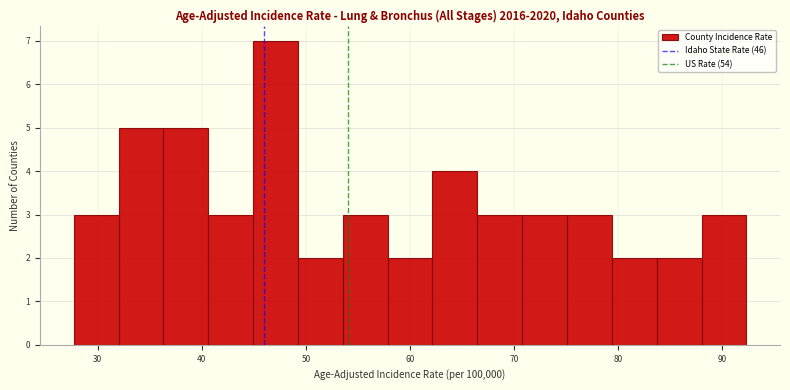

How tall is the bar that spans 58 to 62 on the x-axis? Neither the bar edges nor the heights are printed on the chart, so give them approximately, as read against the axes.

2